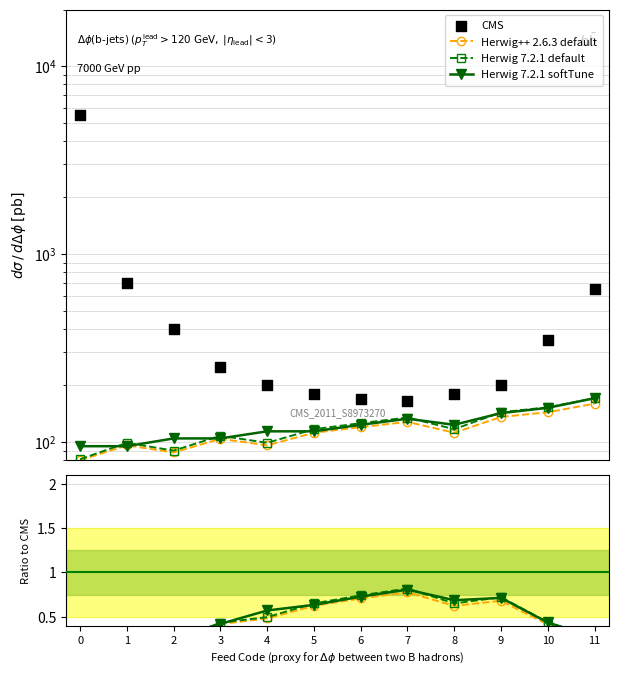

What are all the series names shown in the legend?

Herwig++ 2.6.3 default, Herwig 7.2.1 default, Herwig 7.2.1 softTune, CMS